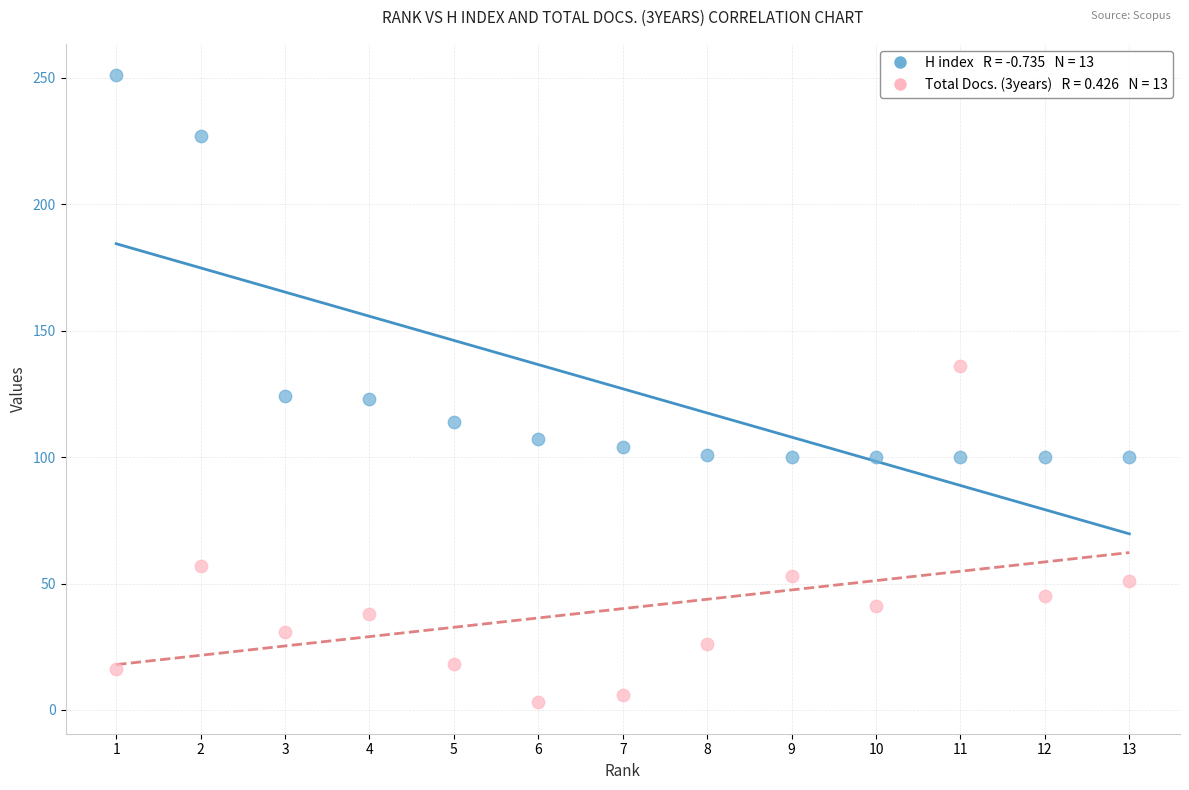

Across all data points, what is the range of Y values (max minus min)?

248